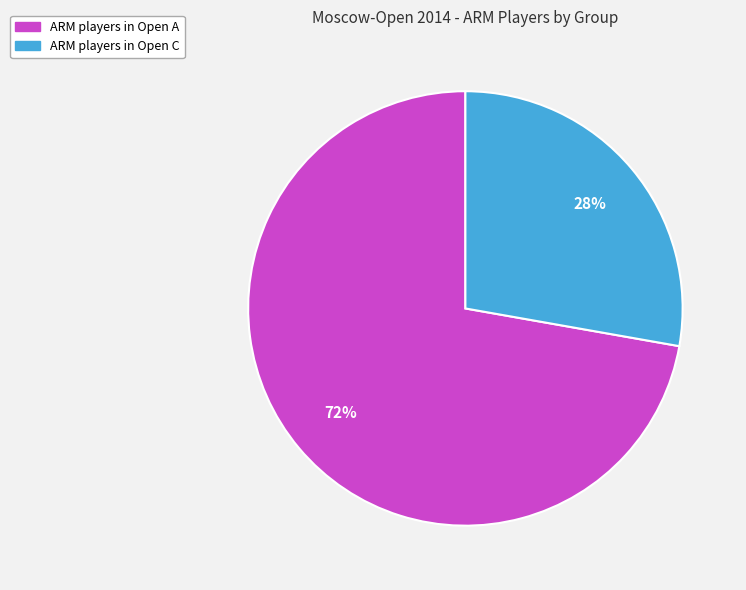

Count the number of slices in the pie.

2